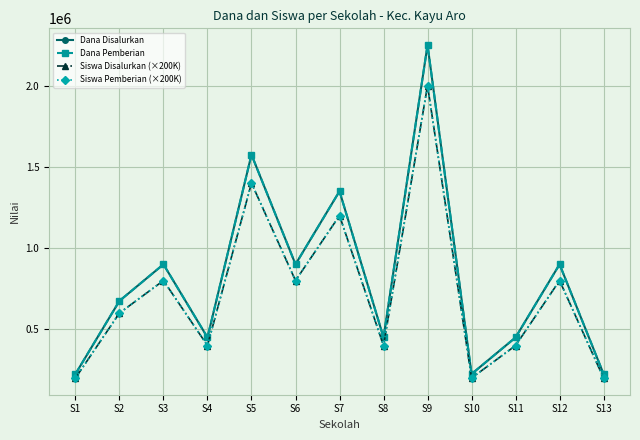

Where is Dana Disalurkan nearest to the value 1237500?

S7